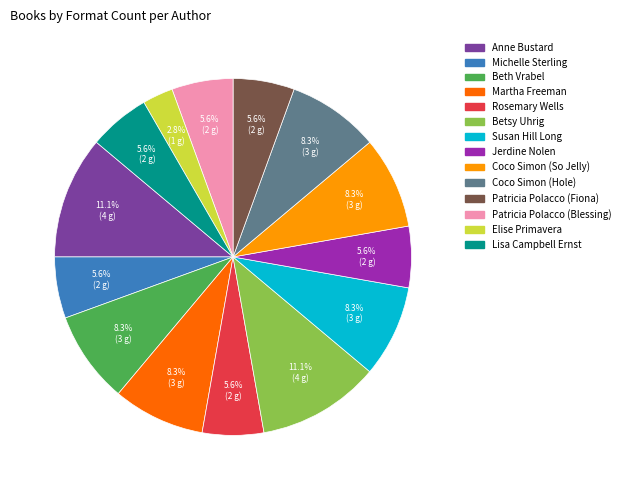

Does any single category account for the majority?

No